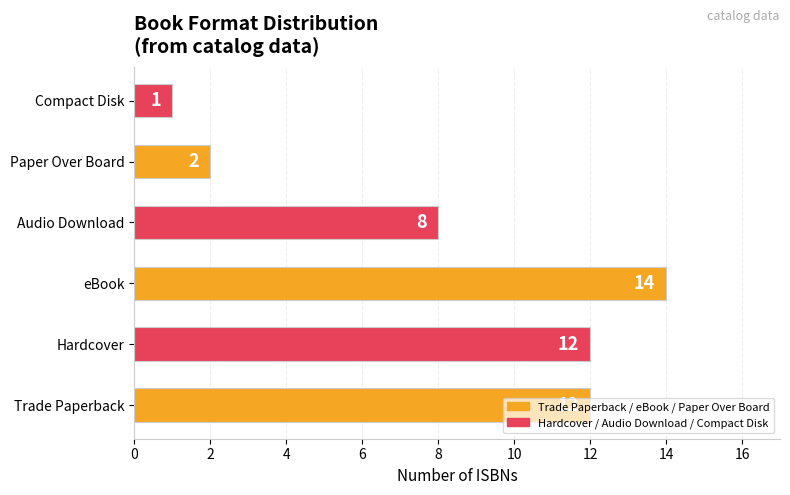

Does the chart contain stacked bars?

No